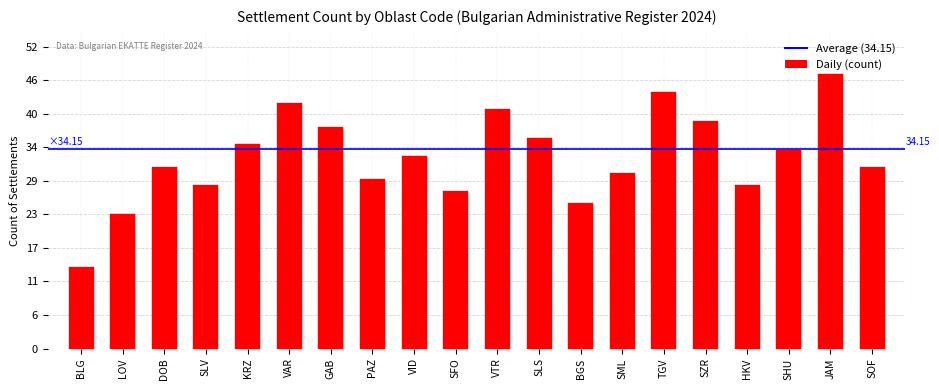

What position from the right is VID?

12